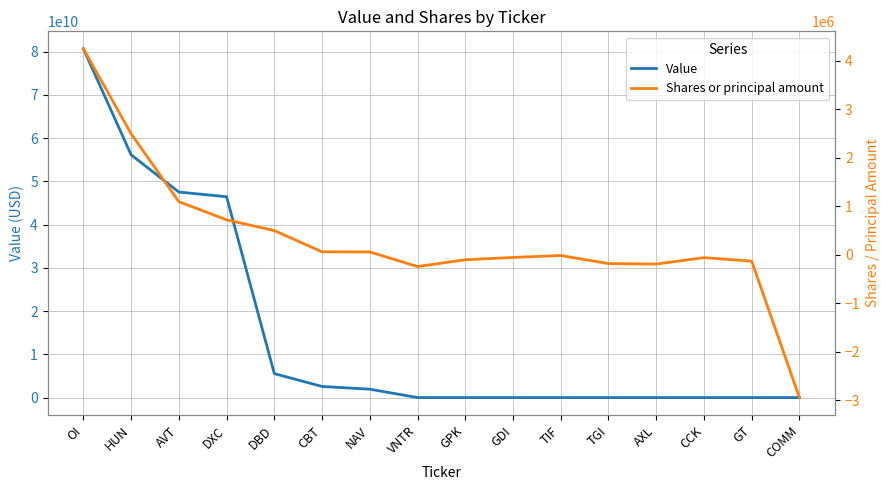

Where is Value nearest to the value 40321264000?

DXC